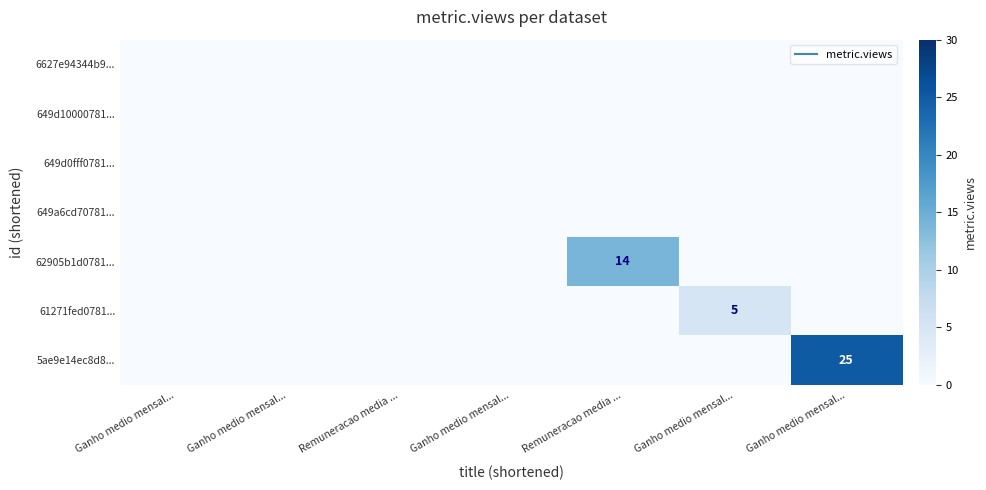

The 61271fed0781... series shows 5 at Ganho medio mensal.... True or false?

True